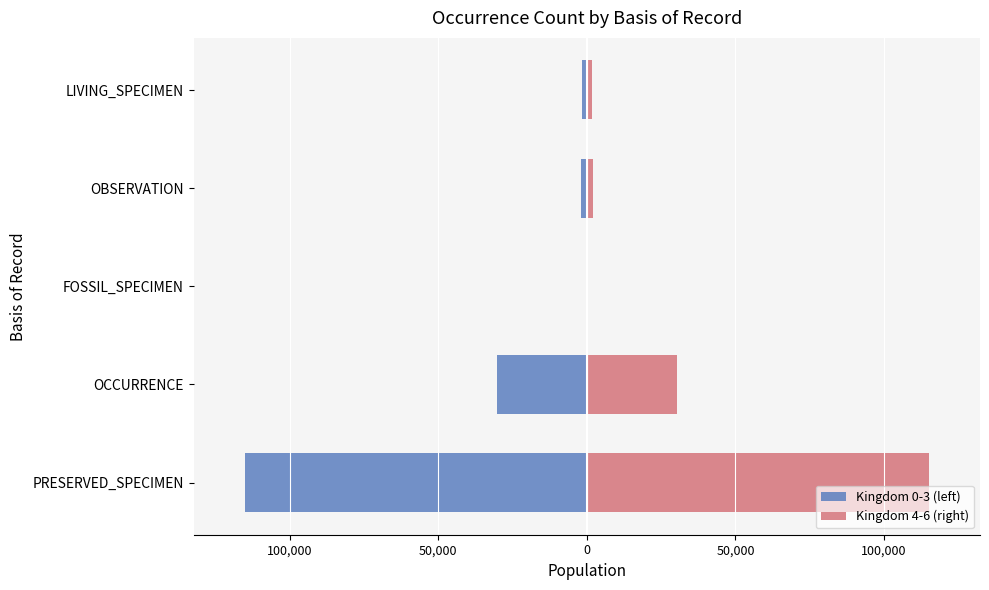

How many data points in Kingdom 0-3 (left) are above -2042?

2